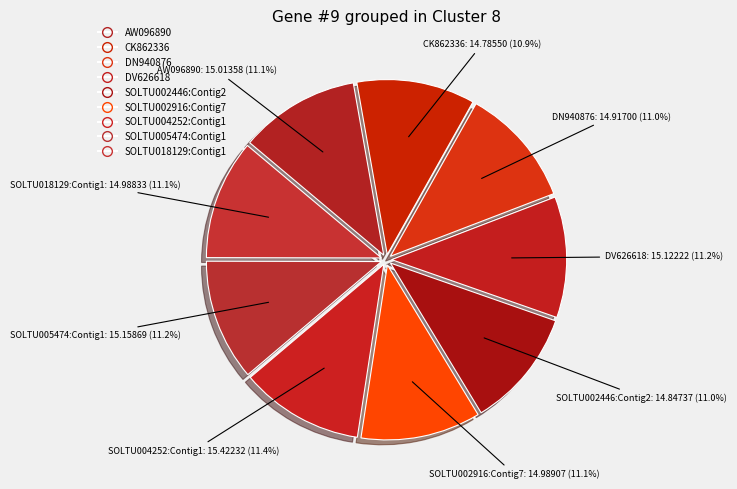

How many slices are in this pie chart?

9